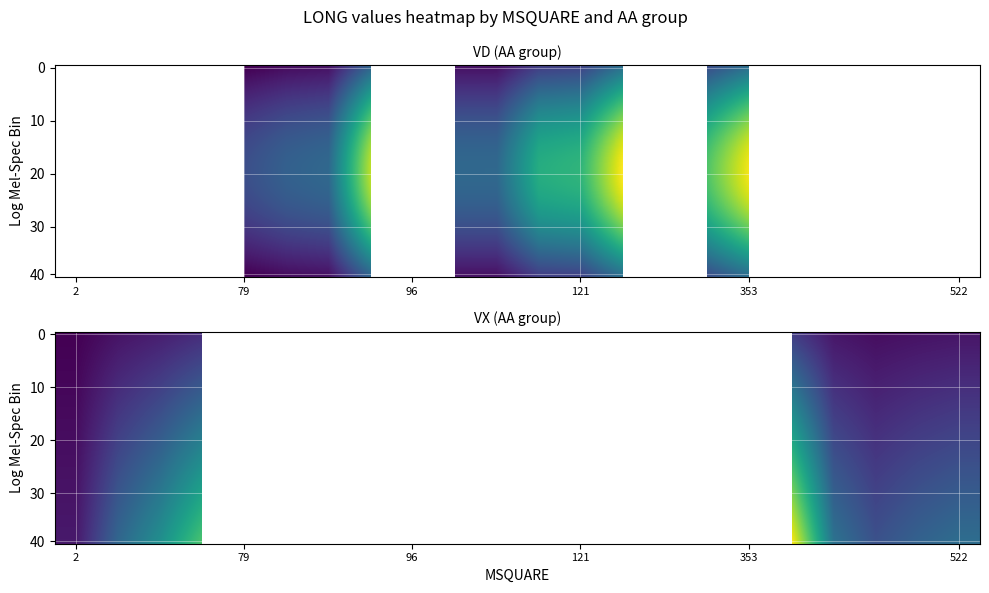

Which has a higher value, 13 or 20?

20